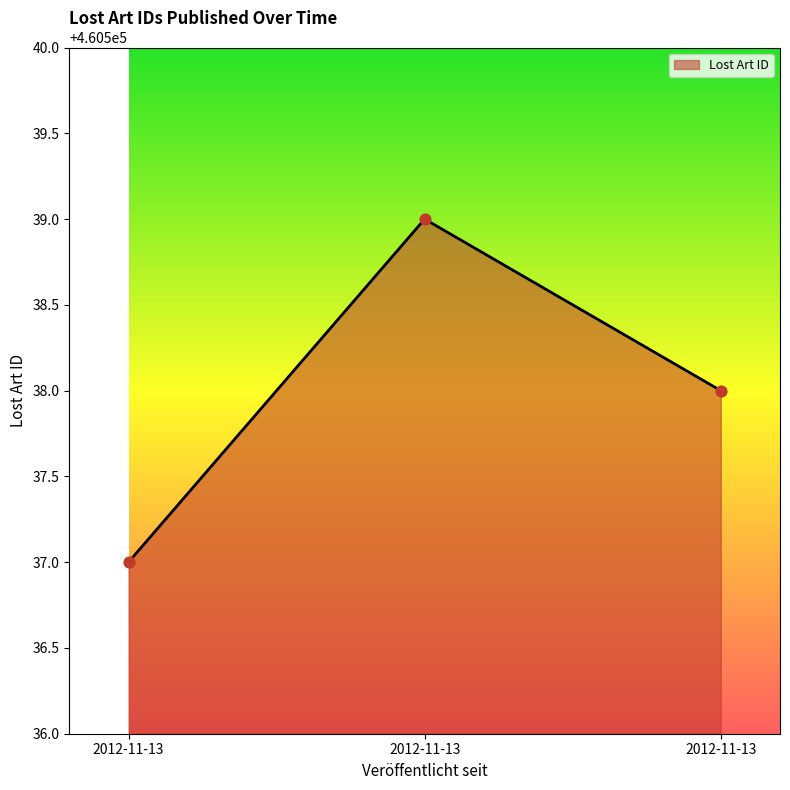

Count the number of categories in the chart.

3